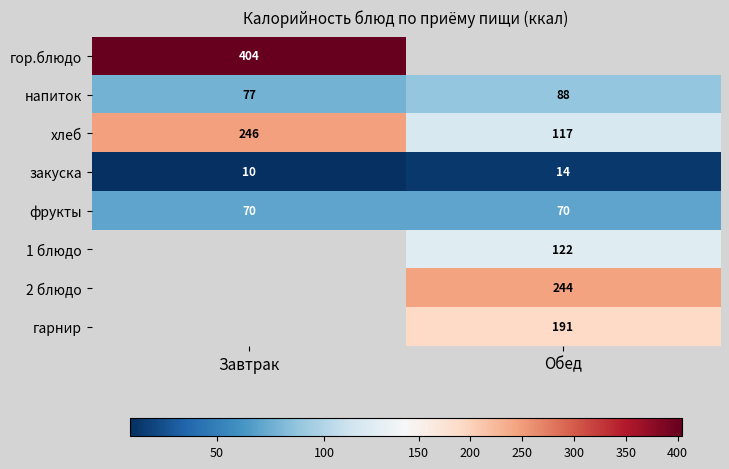

What is the maximum value for напиток?

88